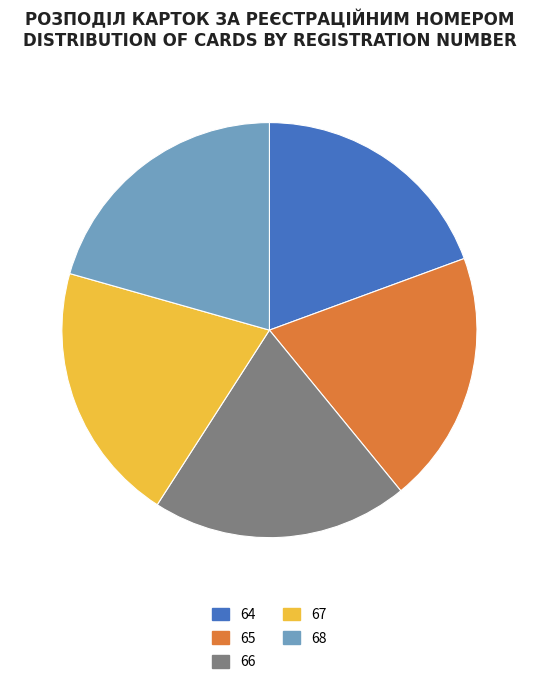

How many segments does this pie chart have?

5